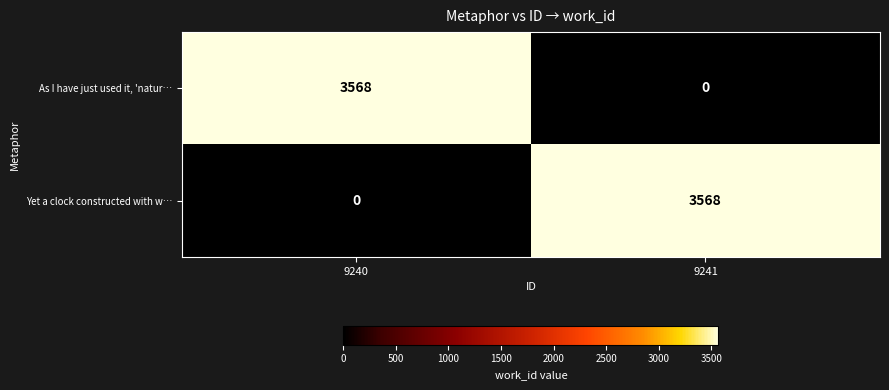

Reading left to right, list all the values displayed in this chart.

As I have just used it, 'natur…: 3568	0
Yet a clock constructed with w…: 0	3568